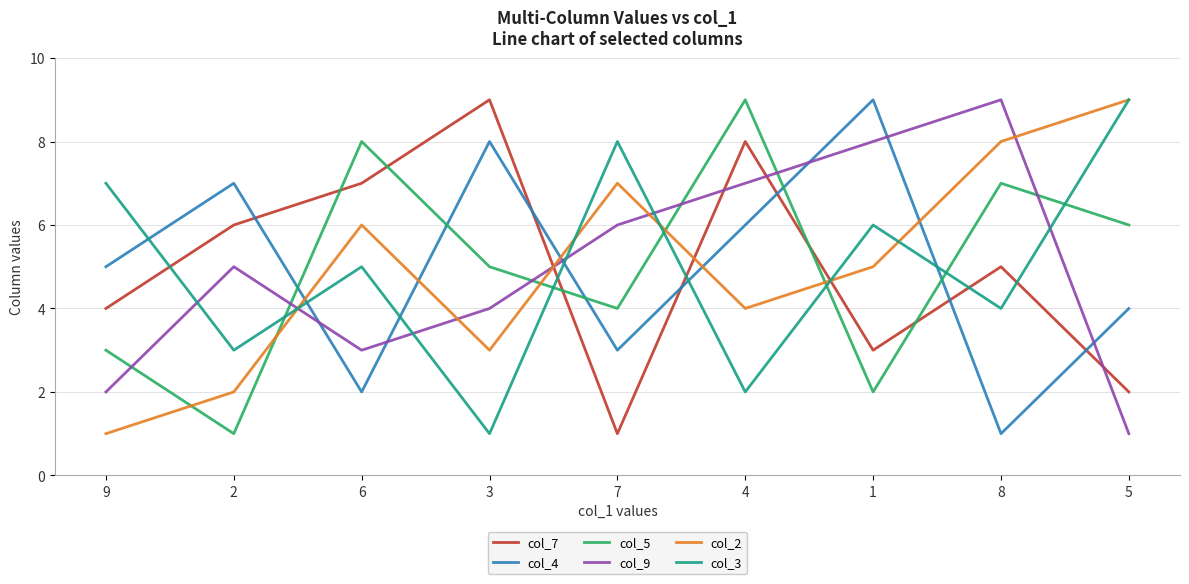

What is the greatest value displayed?

9